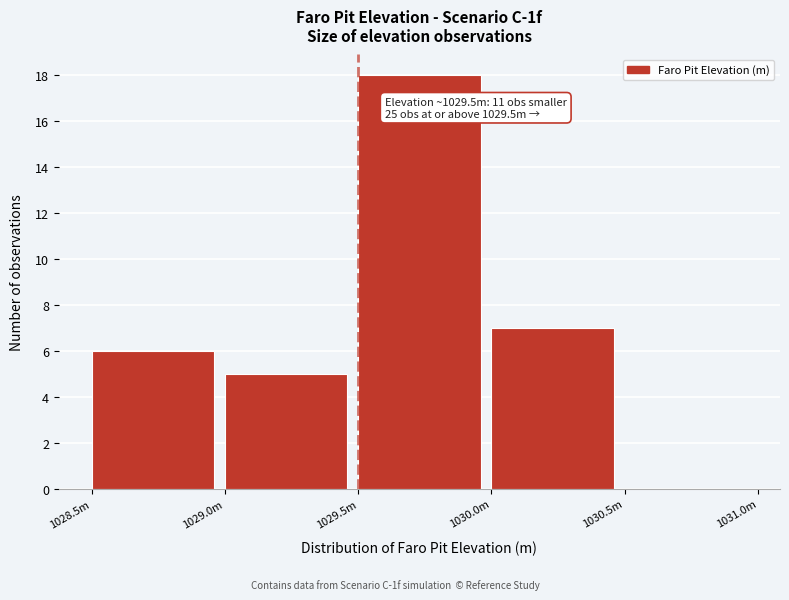

Reading left to right, extract all data points from this chart.

1028.5m=6	1029.0m=5	1029.5m=18	1030.0m=7	1030.5m=0